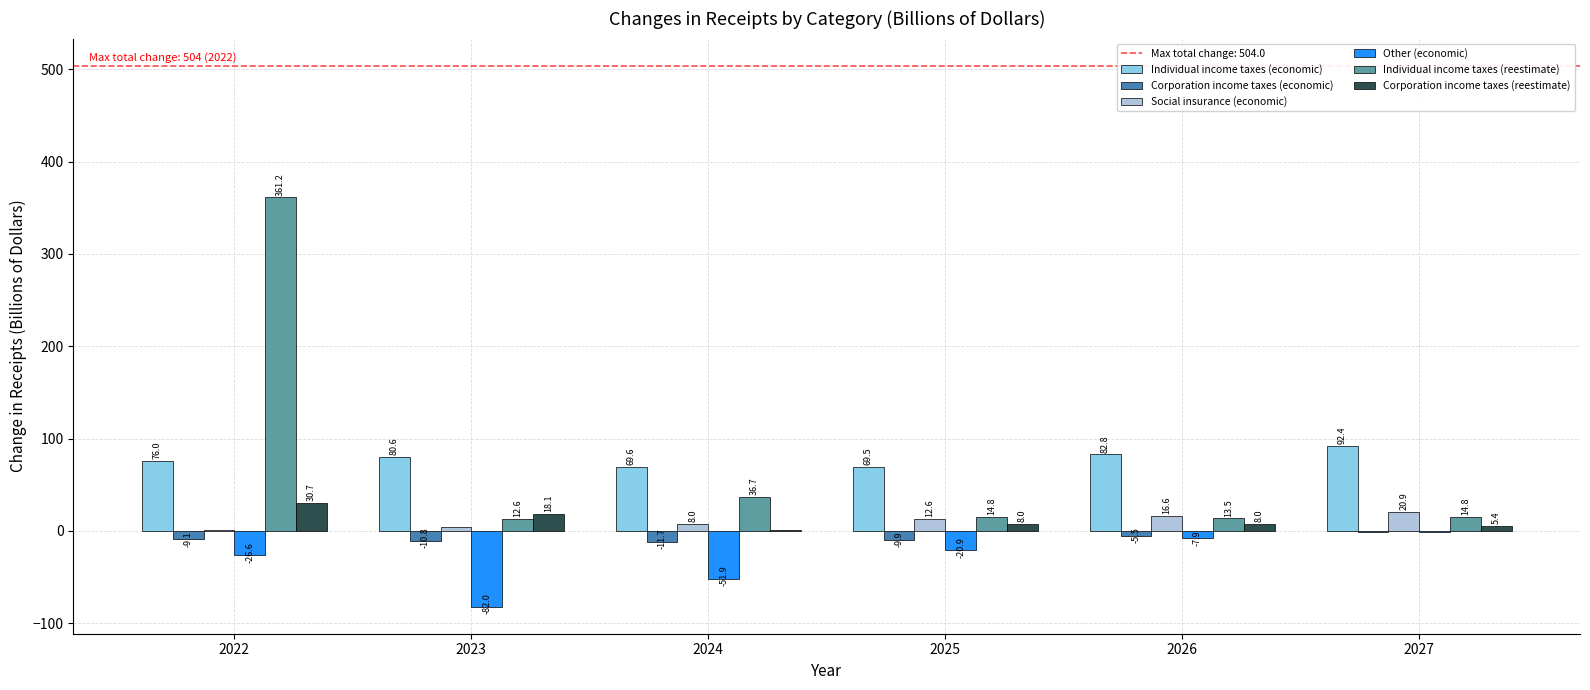

Is it true that Individual income taxes (economic) equals 92.4 at 2027?

True